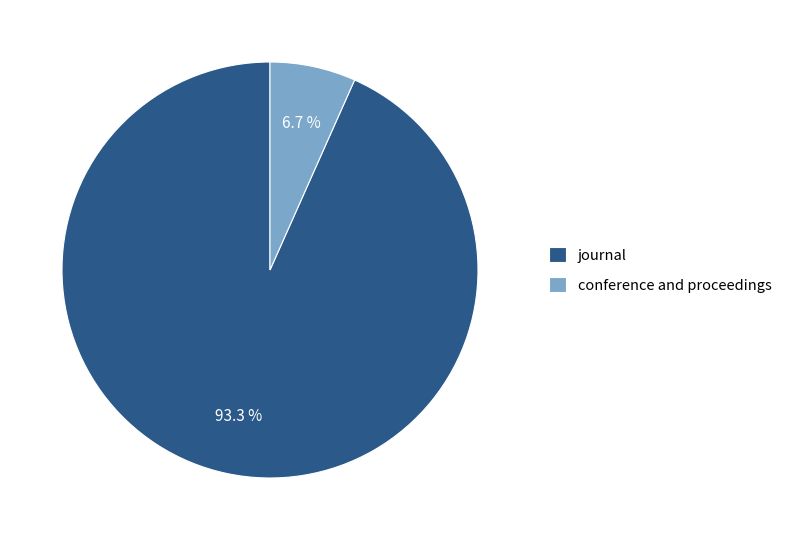

To the nearest percent, what is the combined percentage of journal and conference and proceedings?

100%